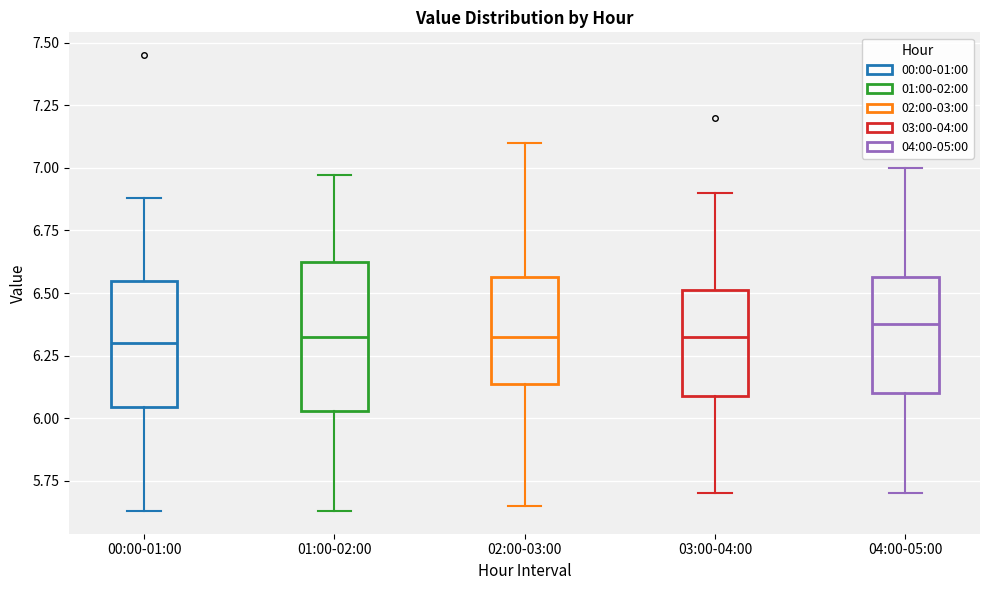

Reading left to right, read every box against the y-axis: the position of its median line, the range the box covers, and the ends of its whiskers. The values are not printed on the chart, so give them approximately, as read against the axis.

00:00-01:00: median 6.30, box 6.05 to 6.55, whiskers 5.65 to 6.90
01:00-02:00: median 6.35, box 6.05 to 6.65, whiskers 5.65 to 6.95
02:00-03:00: median 6.35, box 6.15 to 6.55, whiskers 5.65 to 7.10
03:00-04:00: median 6.35, box 6.10 to 6.50, whiskers 5.70 to 6.90
04:00-05:00: median 6.40, box 6.10 to 6.55, whiskers 5.70 to 7.00